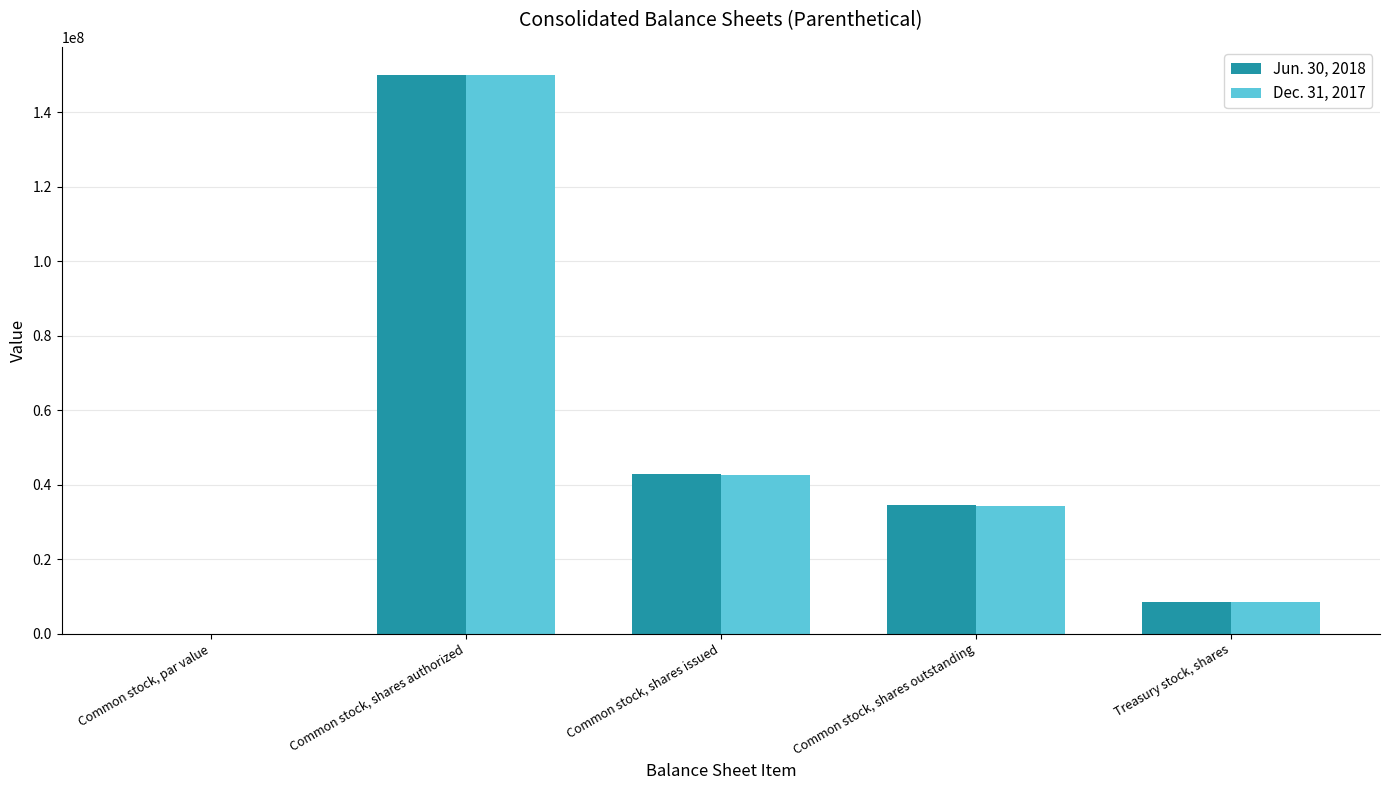

How many groups of bars are there?

5